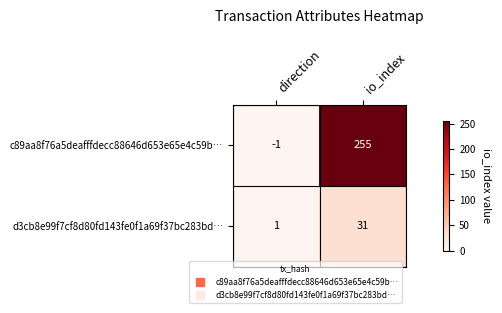

At which label is d3cb8e99f7cf8d80fd143fe0f1a69f37bc283bd… closest to 16?

direction